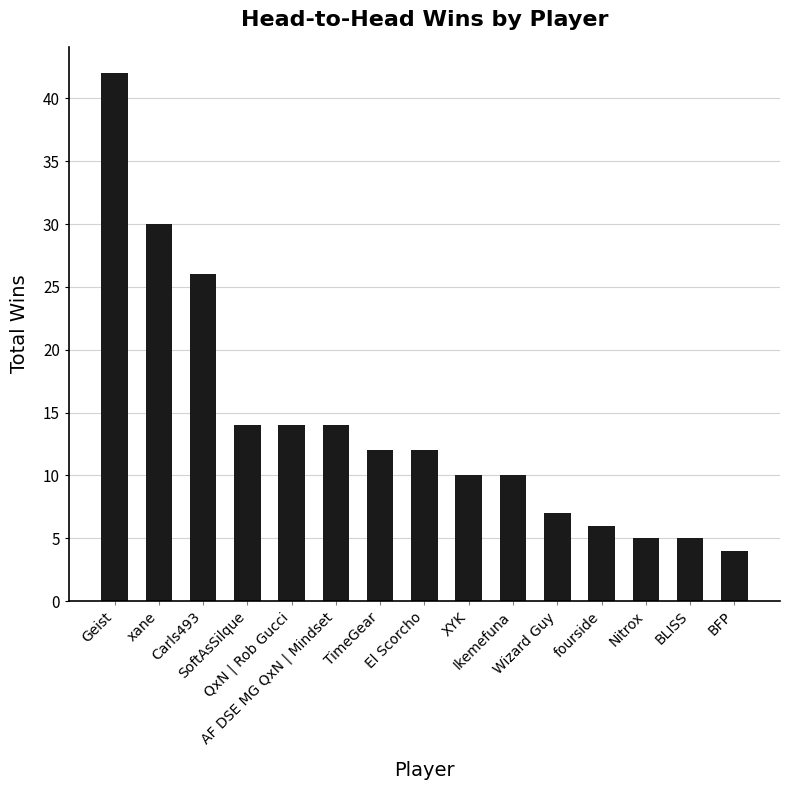

What is the maximum value shown in the chart?

42